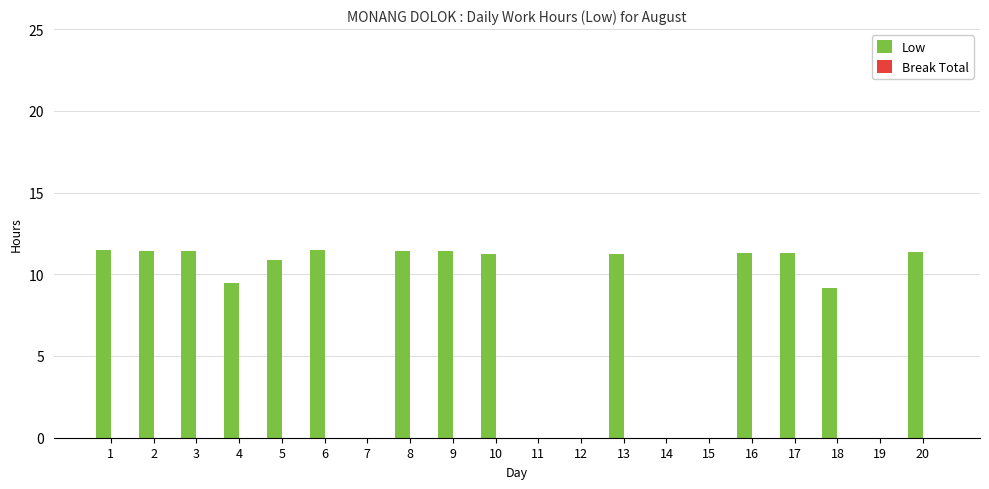

Are the bars grouped side by side (vs. stacked)?

No